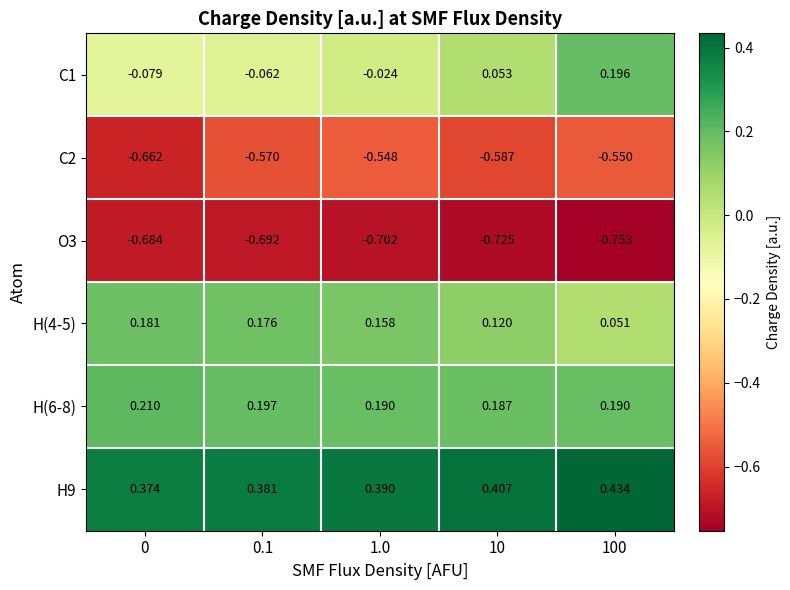

Is the value of O3 at 10 greater than the value of C2 at 0?

No